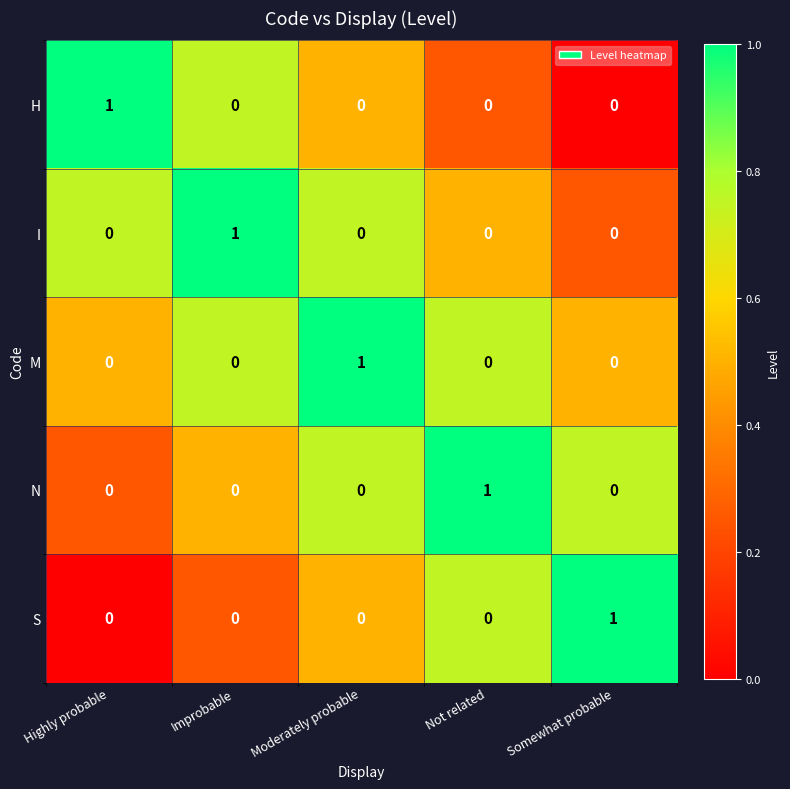

The N series shows 0 at Not related. True or false?

False